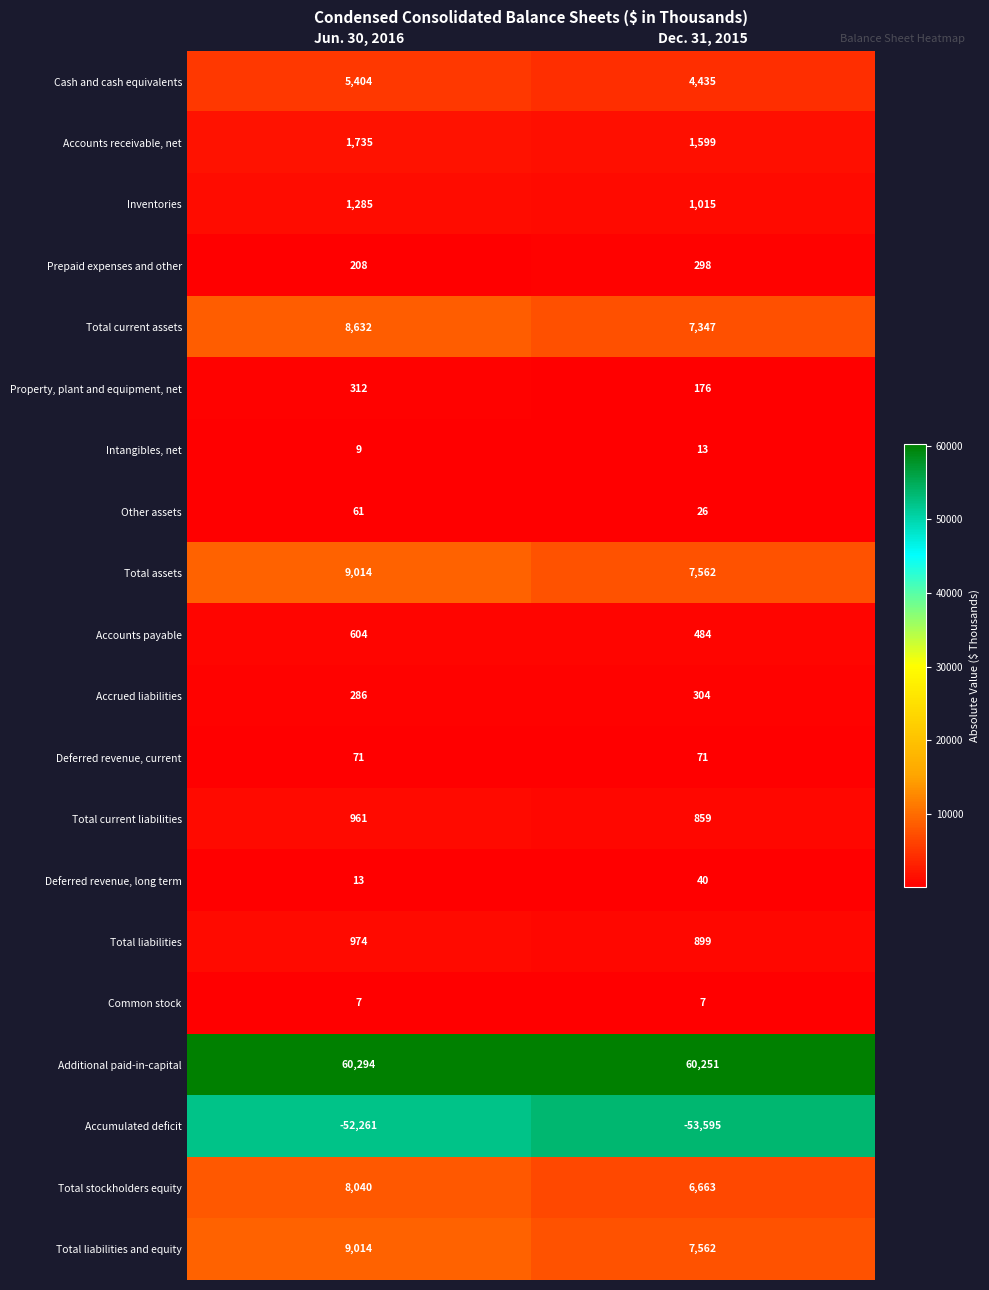

What is the approximate value of Accumulated deficit at Jun. 30, 2016, to the nearest 10?

-52260